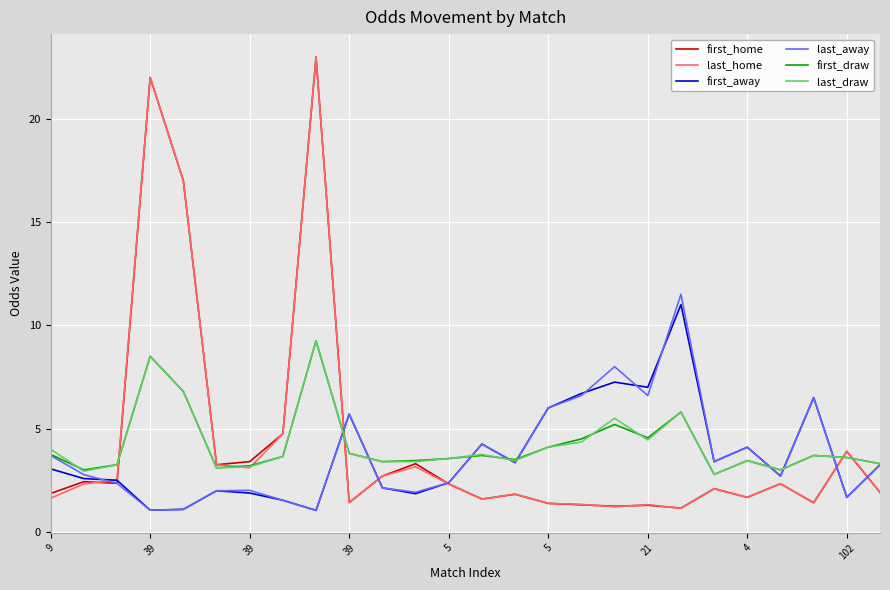

What is the minimum value shown in the chart?

1.0